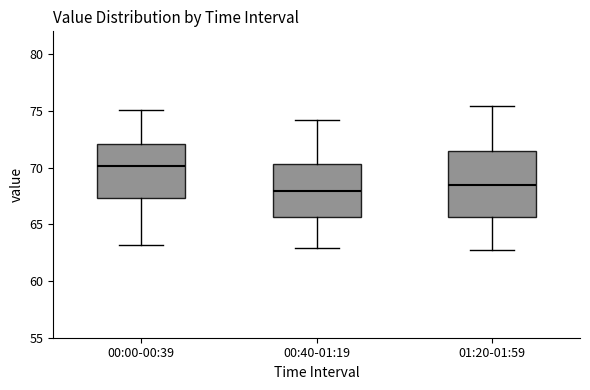

Which box's median line is the lowest?

00:40-01:19